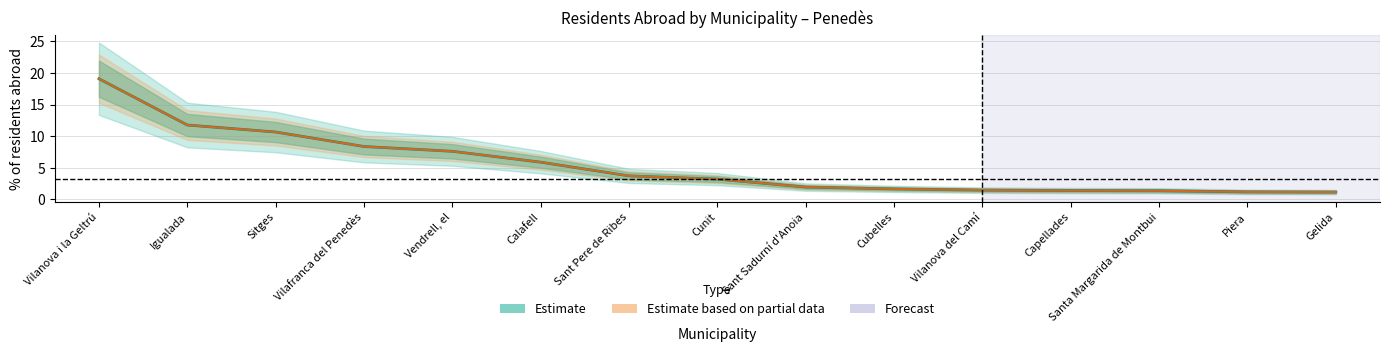

What is the sum of the Estimate based on partial data values at Vilafranca del Penedès and Cubelles?

10.1